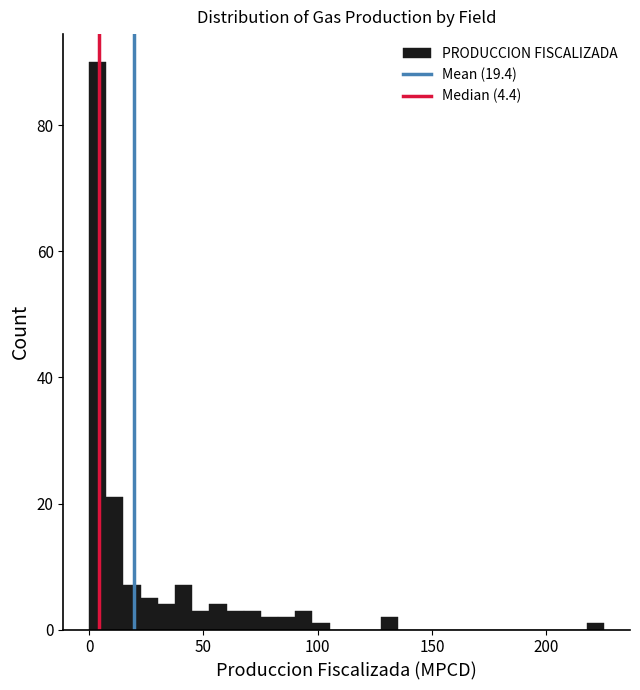

Read against the x-axis, roughly where is the centre of the tallest bar?

5